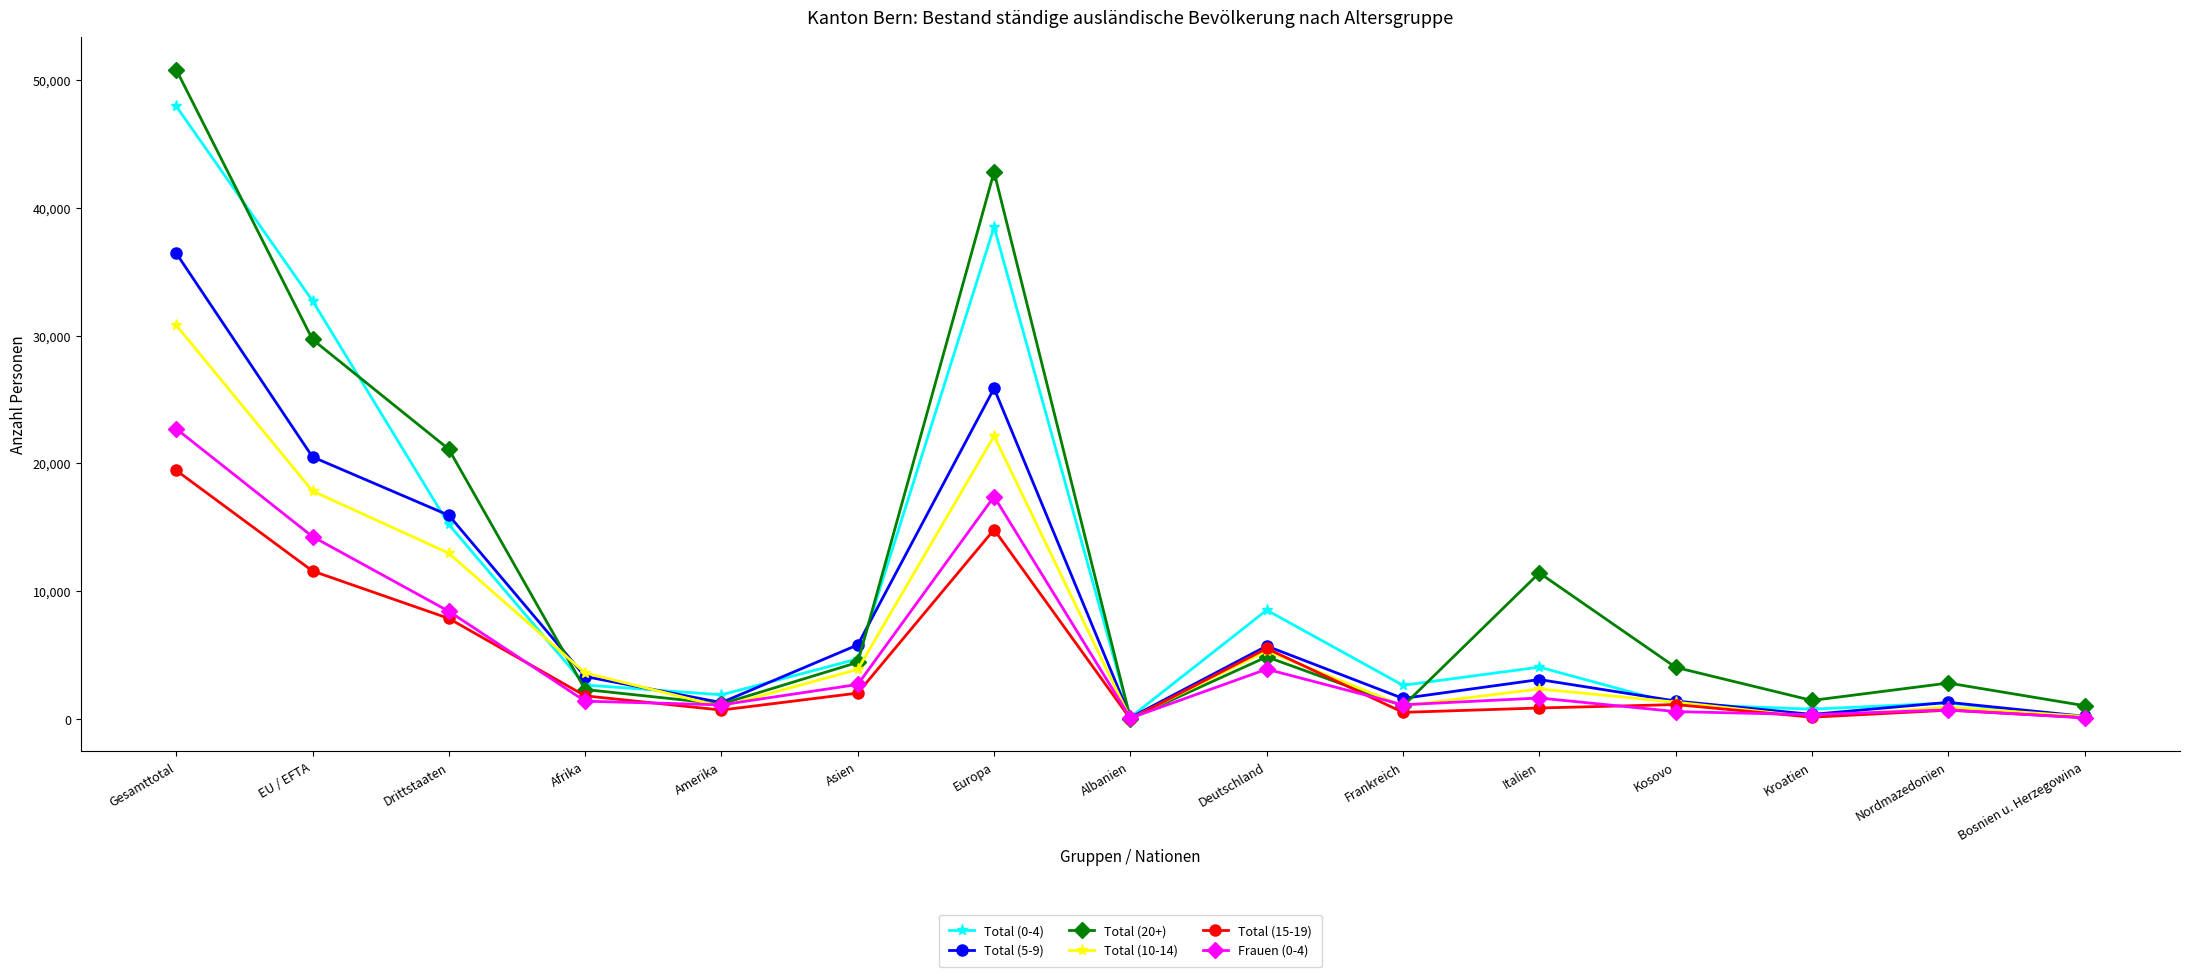

In Frauen (0-4), how many points are higher than both neighbors (excluding endpoints)?

4